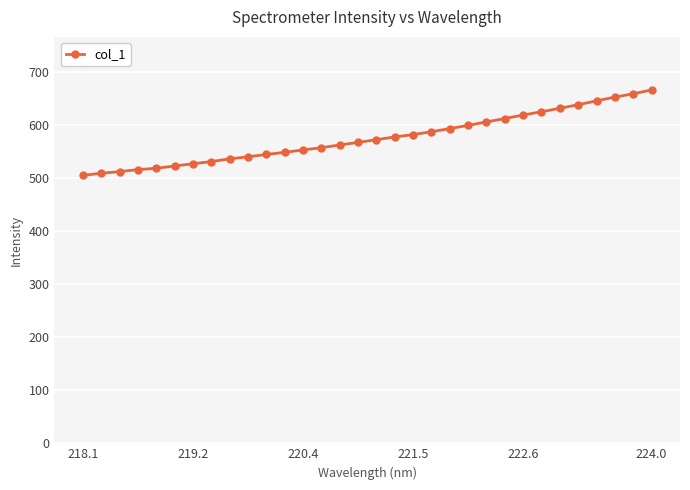

How many data points does each series have?

32